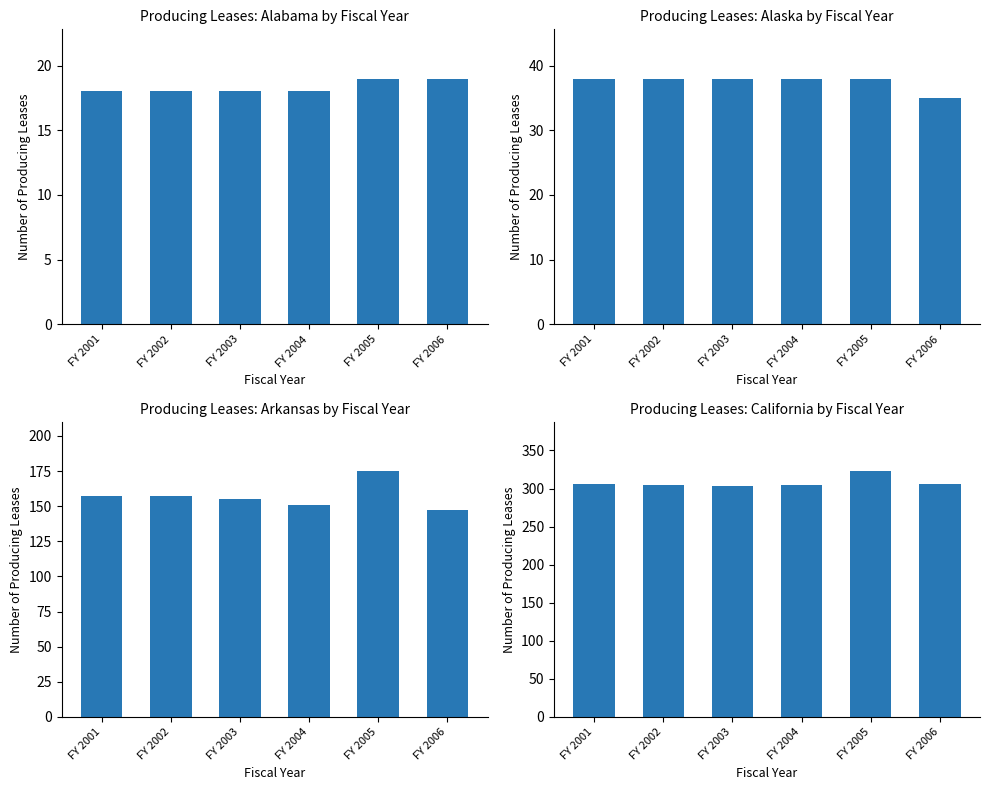

Where does the Arkansas series first go above 157?

FY 2005